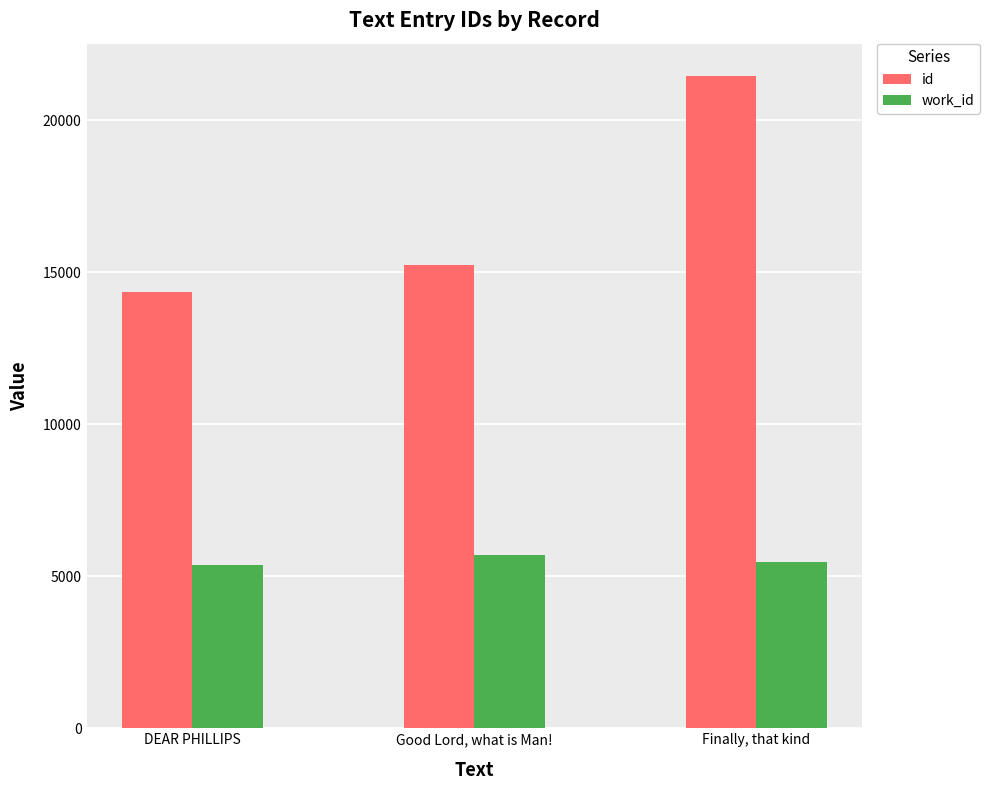

How many bars are there in each group?

2